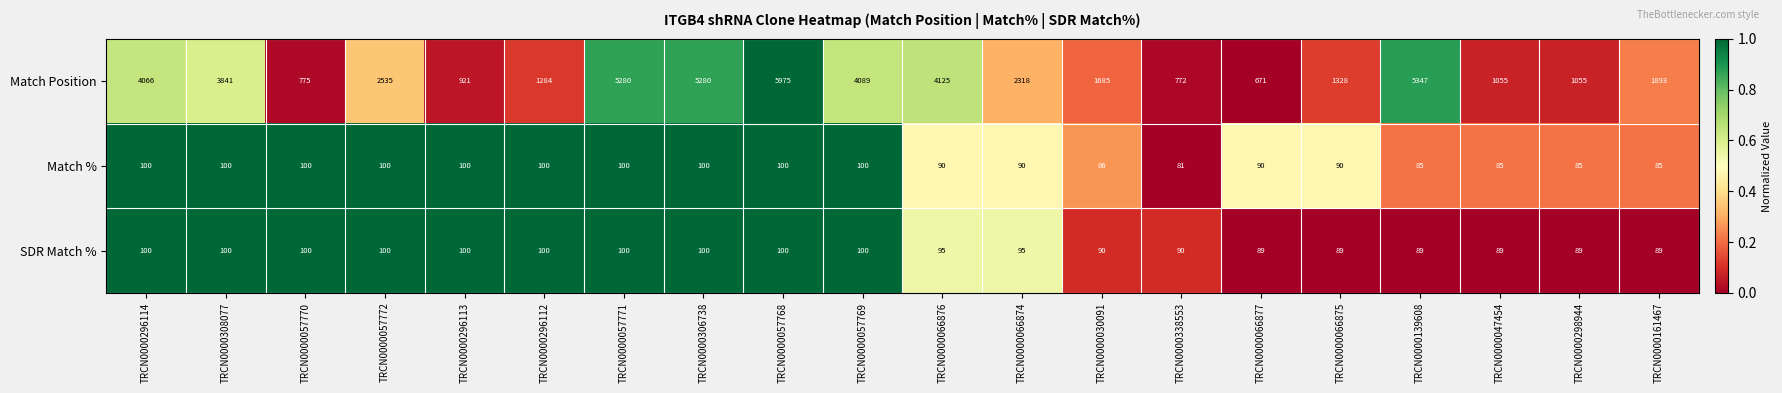

At TRCN0000066875, list the series in order from smallest to largest.

SDR Match %, Match %, Match Position